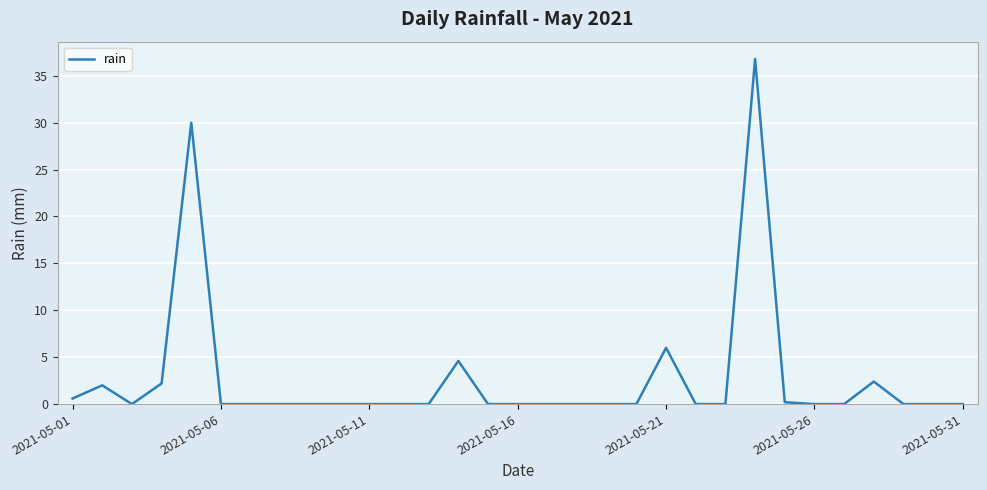

What is the maximum value shown in the chart?

36.8